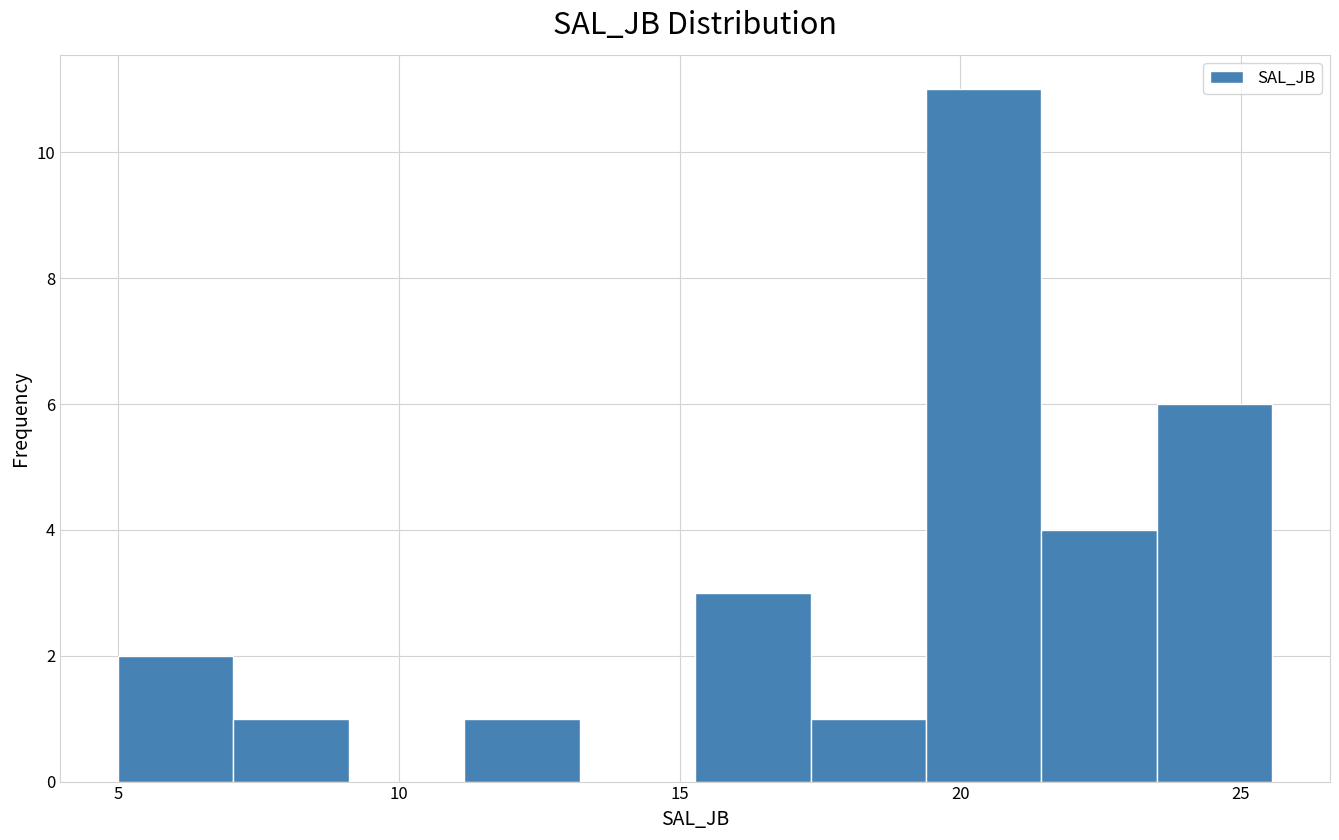

How tall is the bar that spans 17.5 to 19.5 on the x-axis? Neither the bar edges nor the heights are printed on the chart, so give them approximately, as read against the axes.

1